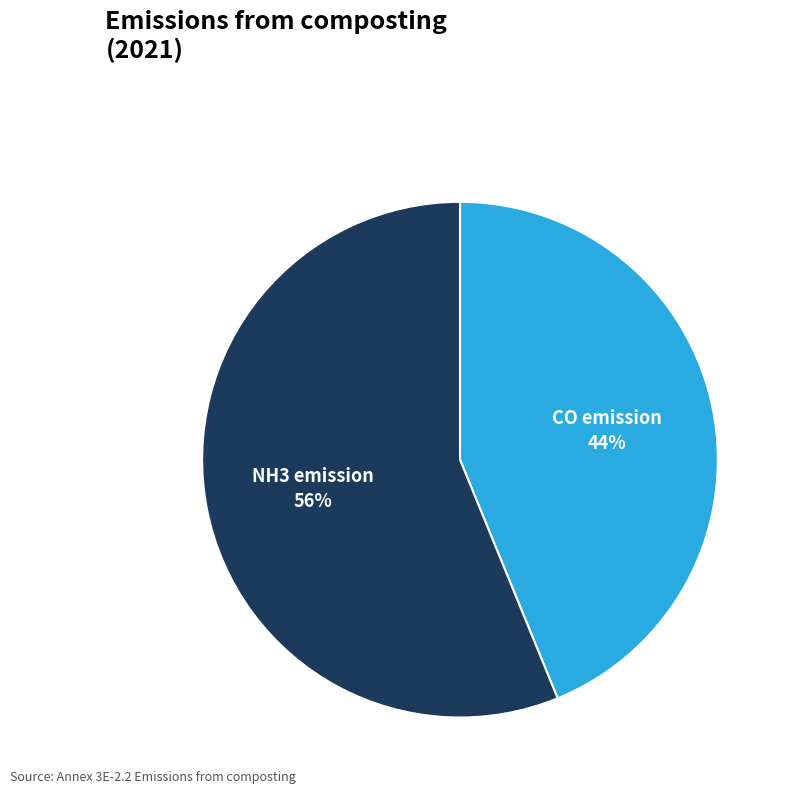

How many slices are in this pie chart?

2